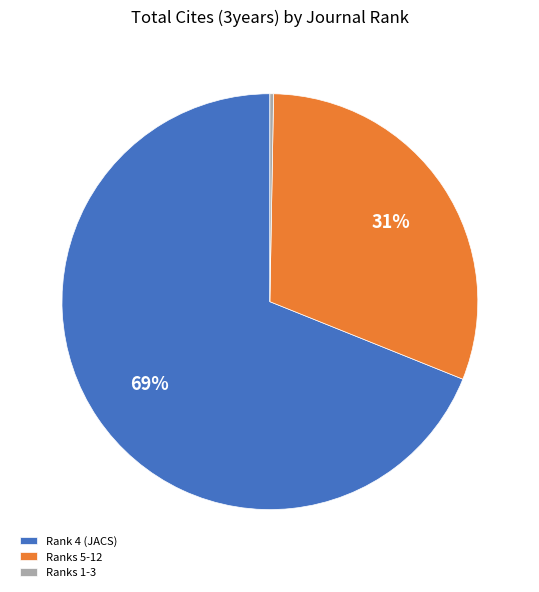

How many slices are in this pie chart?

3